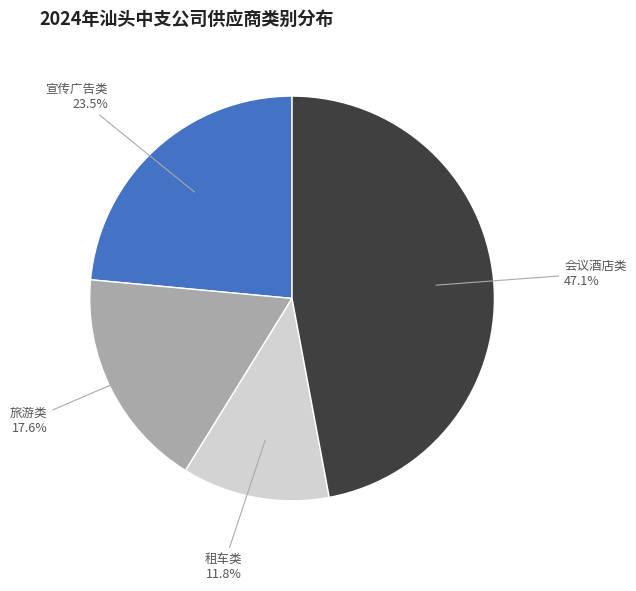

What is the smallest slice in the pie chart?

租车类